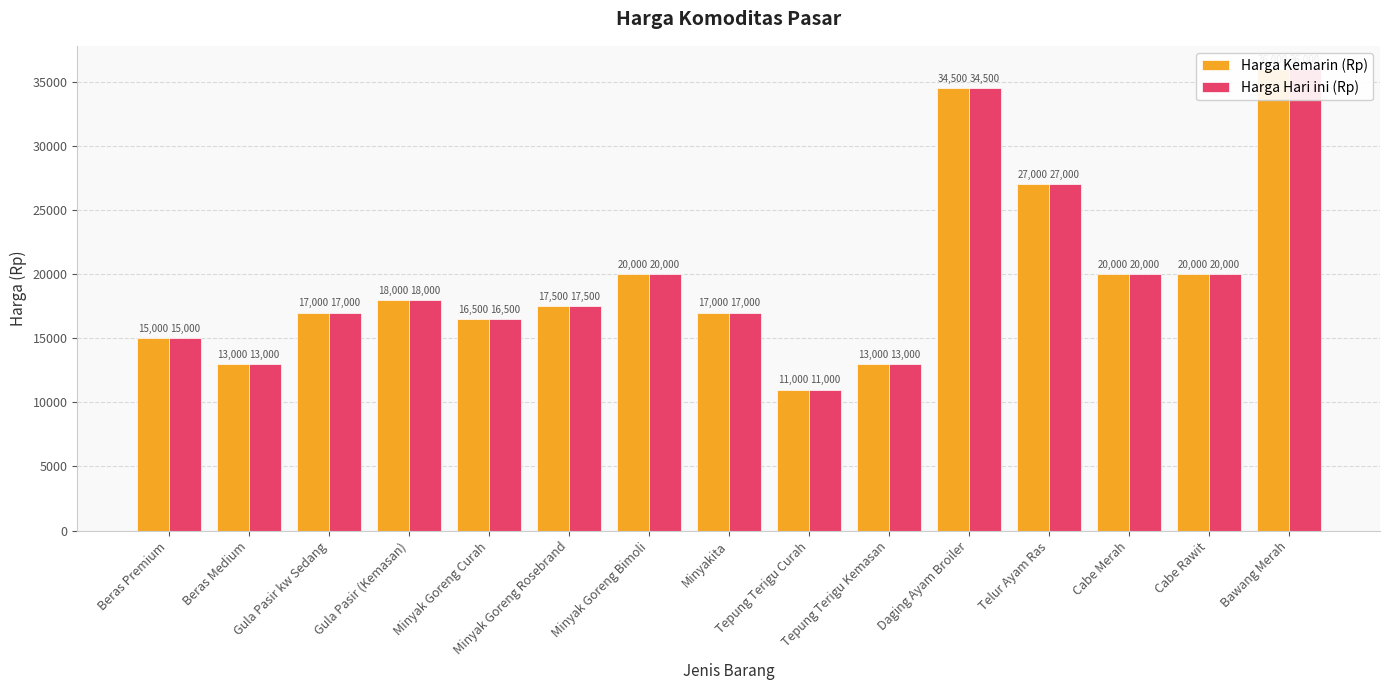

At which label is Harga Kemarin (Rp) closest to 23500?

Minyak Goreng Bimoli